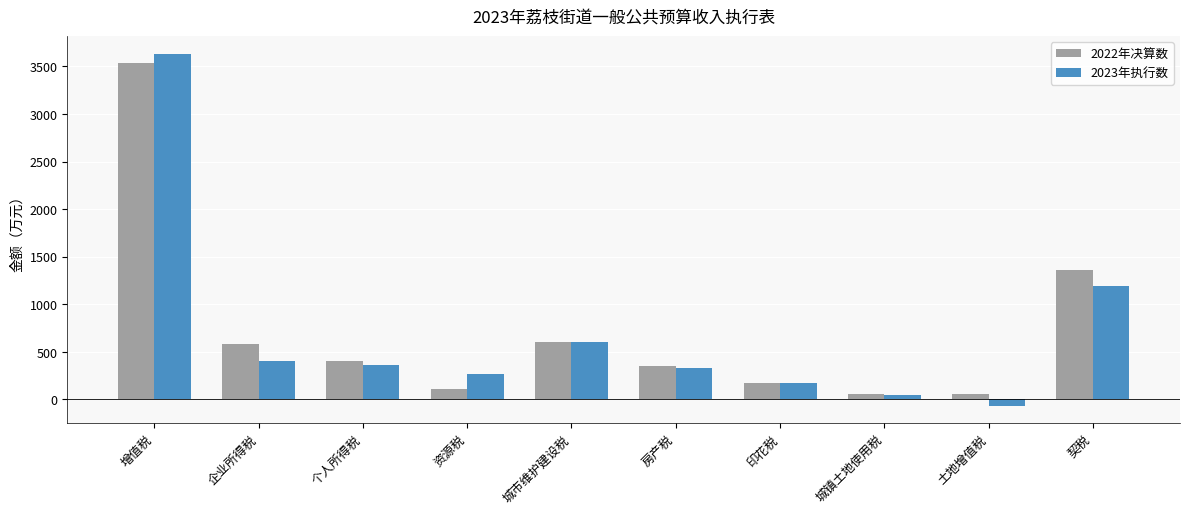

Is it true that 2022年决算数 equals 587 at 企业所得税?

True